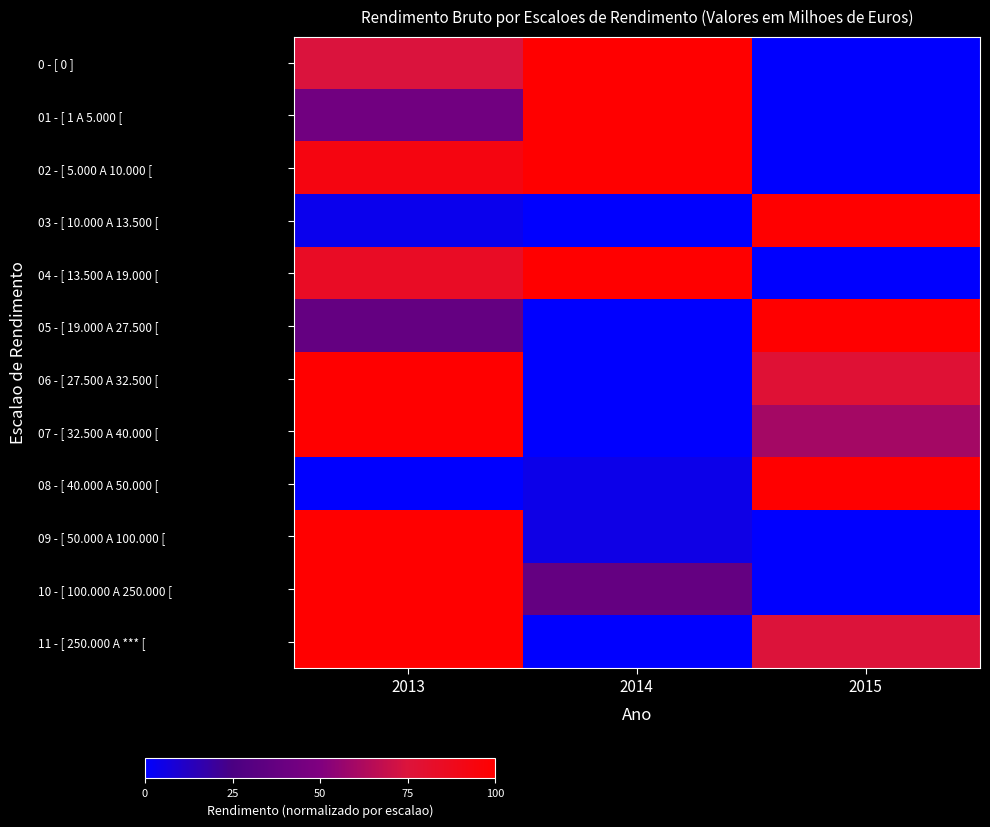

Between 2014 and 2015, which series saw the biggest shift?

0 - [ 0 ]